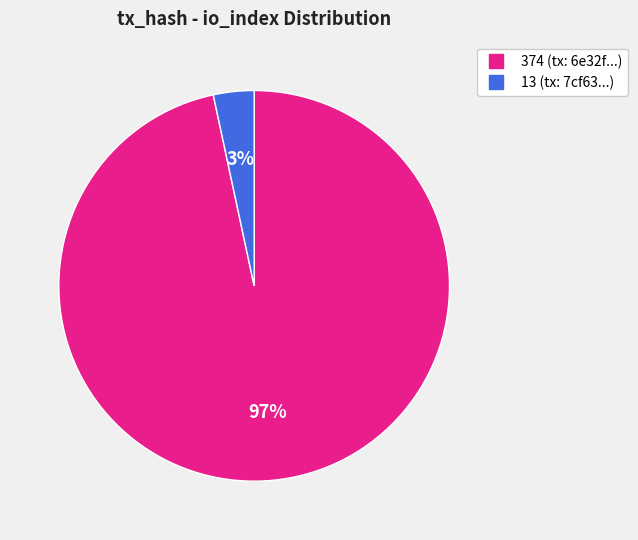

To the nearest percent, what is the average slice percentage?

50%